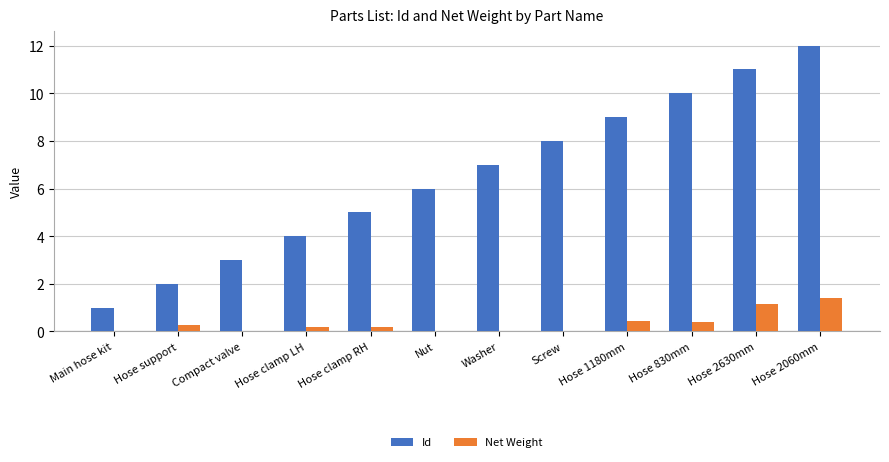

Are the bars horizontal?

No